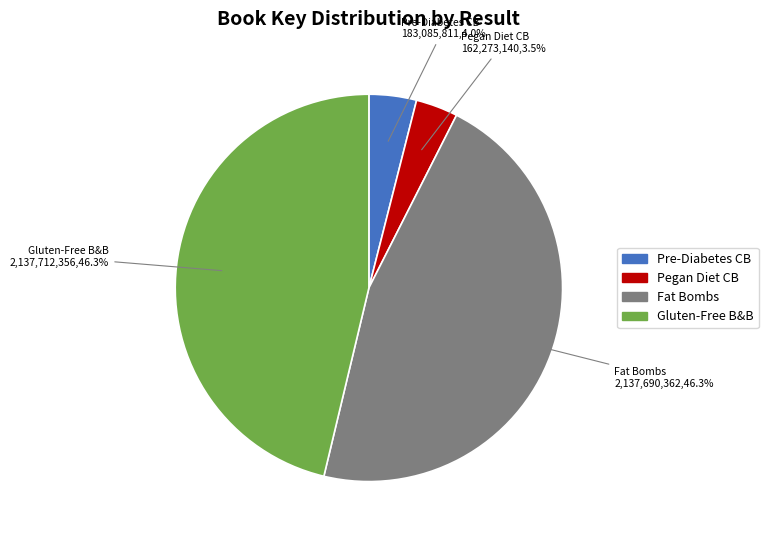

Is there a majority slice in this chart?

No